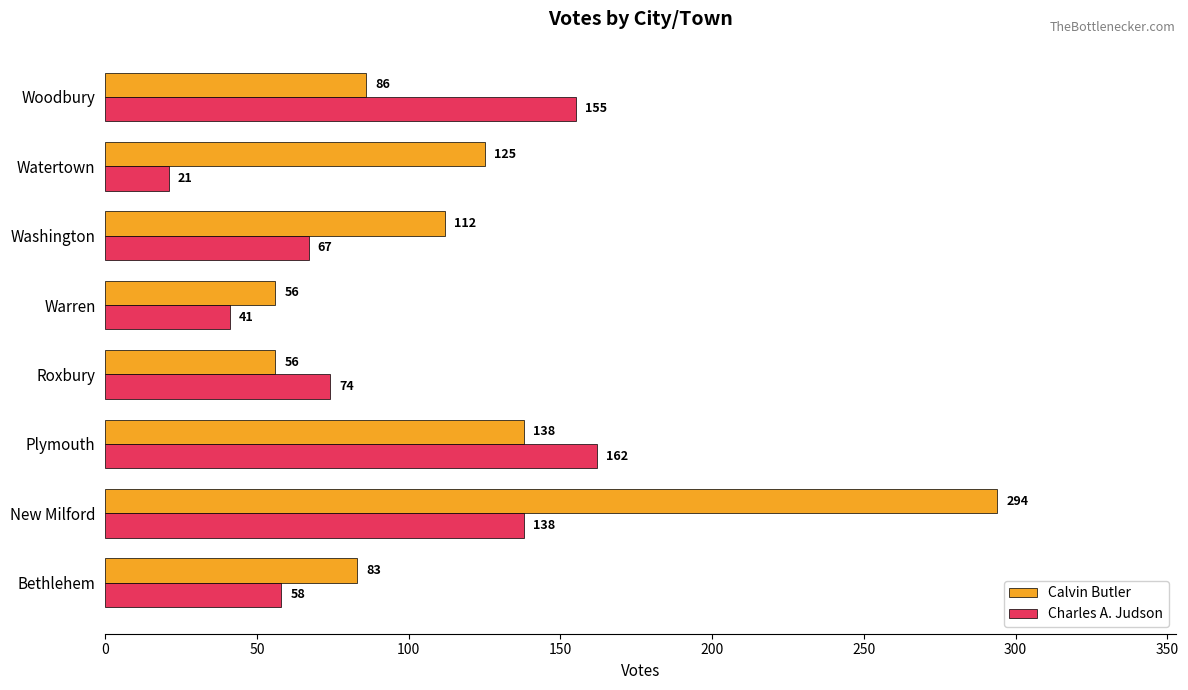

What is the difference between the second highest and second lowest values in the Charles A. Judson series?

114